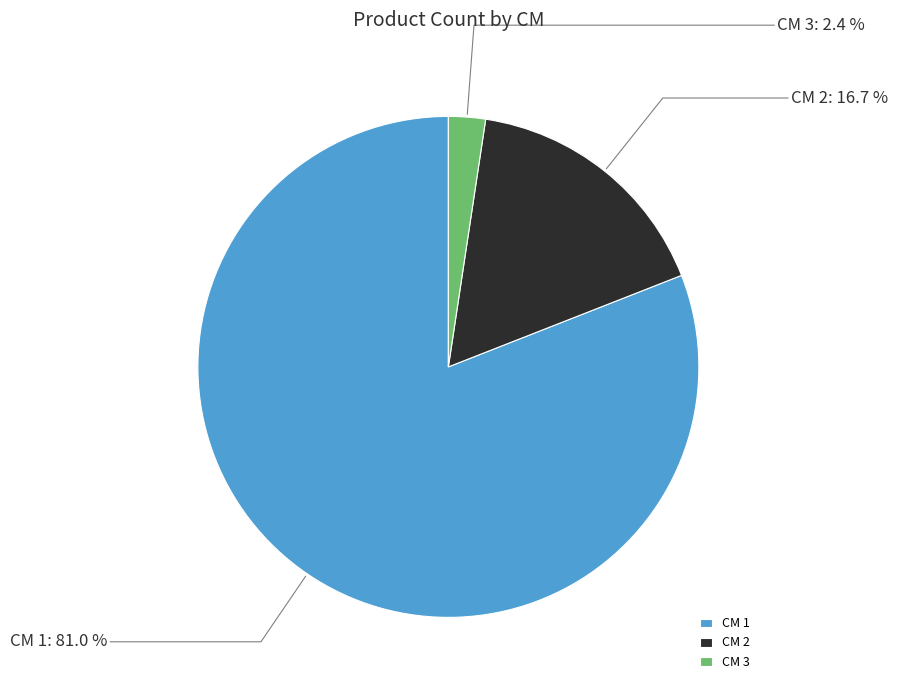

Which slice is the smallest?

CM 3